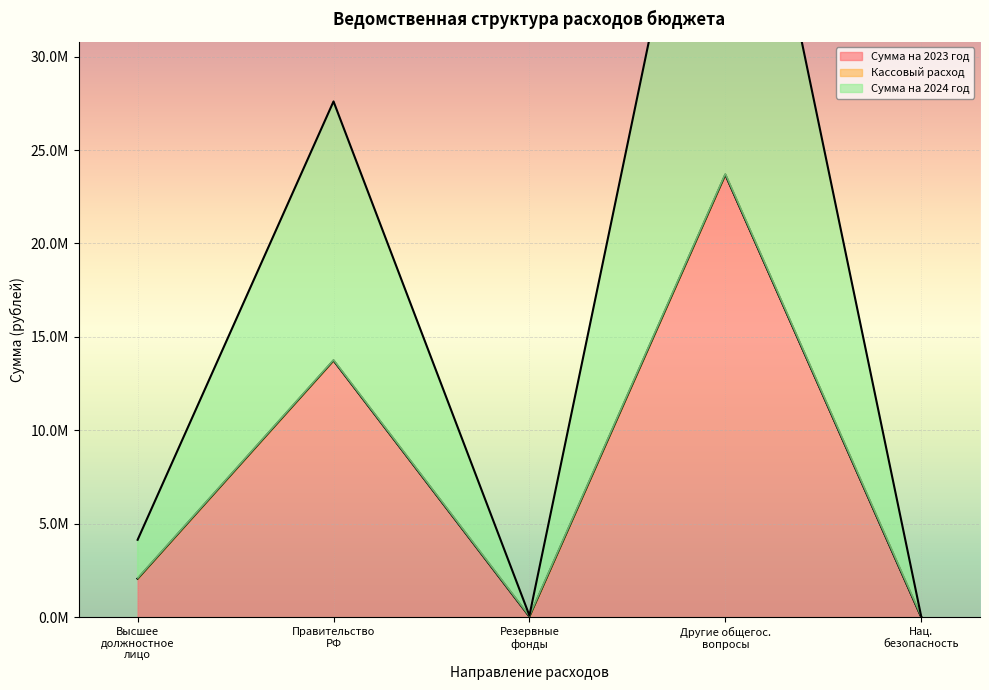

What is the sum of all Сумма на 2024 год values?

82362492.6